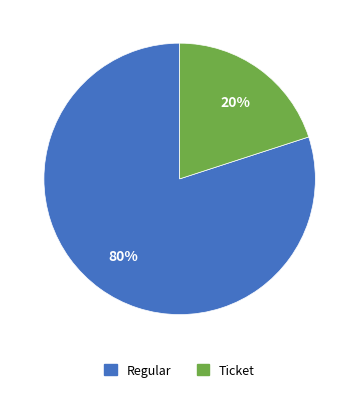

To the nearest percent, what is the combined percentage of Regular and Ticket?

100%